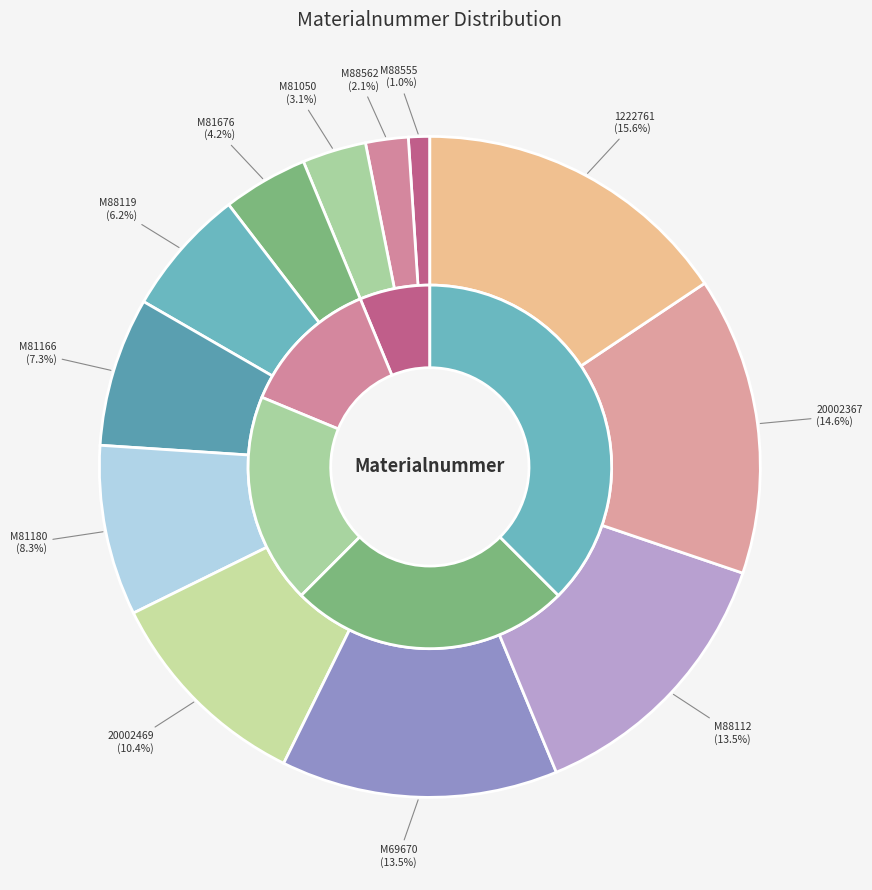

What is the ratio of the value at 1222761 to the value at M88562?

7.5